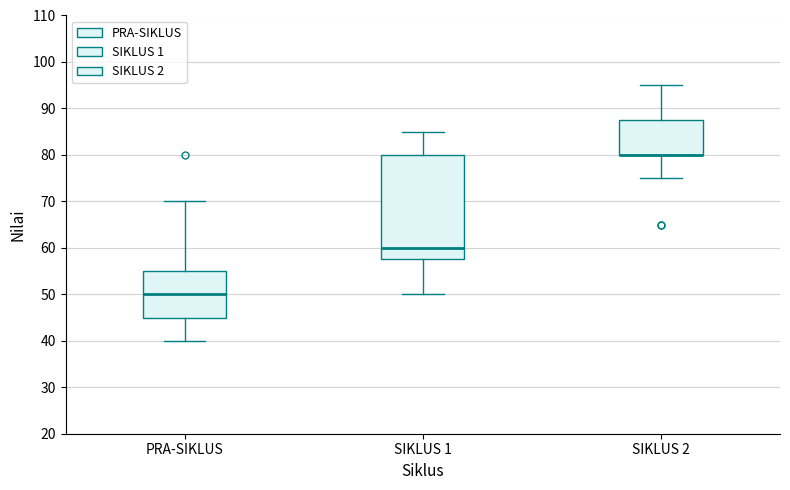

Reading left to right, transcribe this box plot: for each box, give where its median line is, the range the box spans, and where its two whiskers end, as read against the y-axis. The values are not printed on the chart, so give them approximately, as read against the axis.

PRA-SIKLUS: median 50, box 45 to 55, whiskers 40 to 70
SIKLUS 1: median 60, box 58 to 80, whiskers 50 to 85
SIKLUS 2: median 80 (drawn on the box's lower edge), box 80 to 88, whiskers 75 to 95